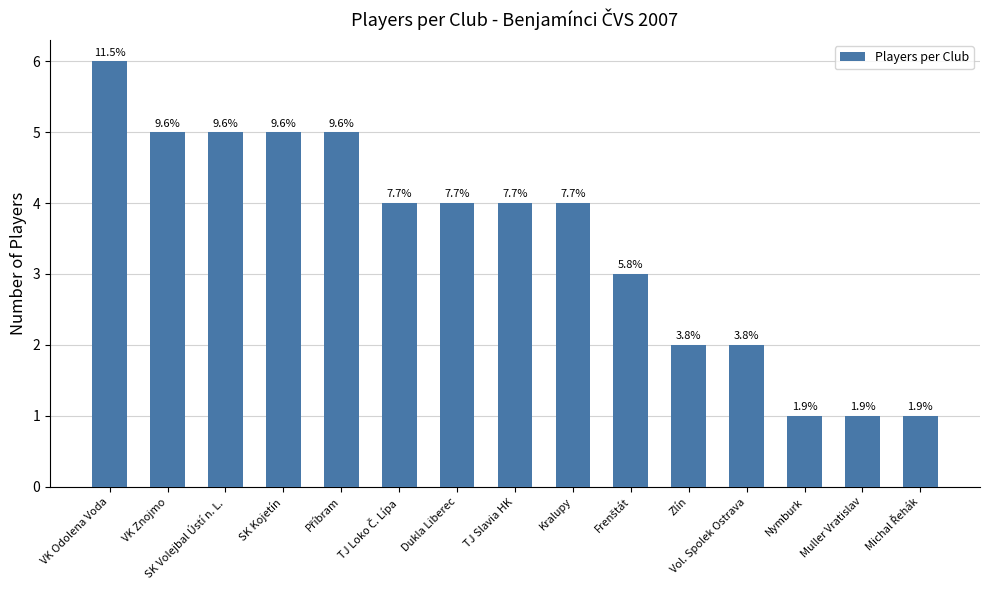

How many bars are there in total?

15